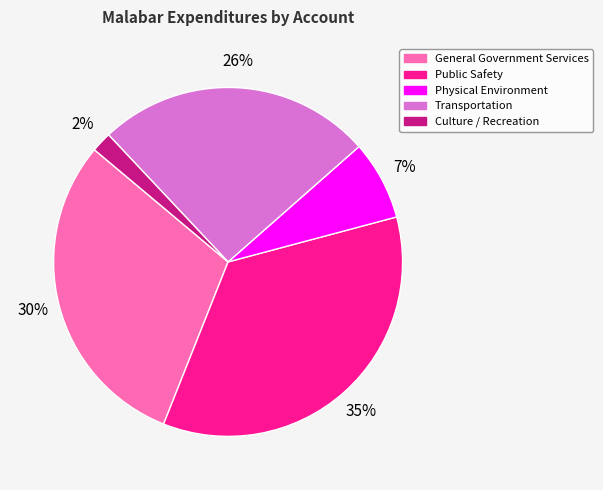

To the nearest percent, what is the difference between the Transportation and Culture / Recreation slice percentages?

24%